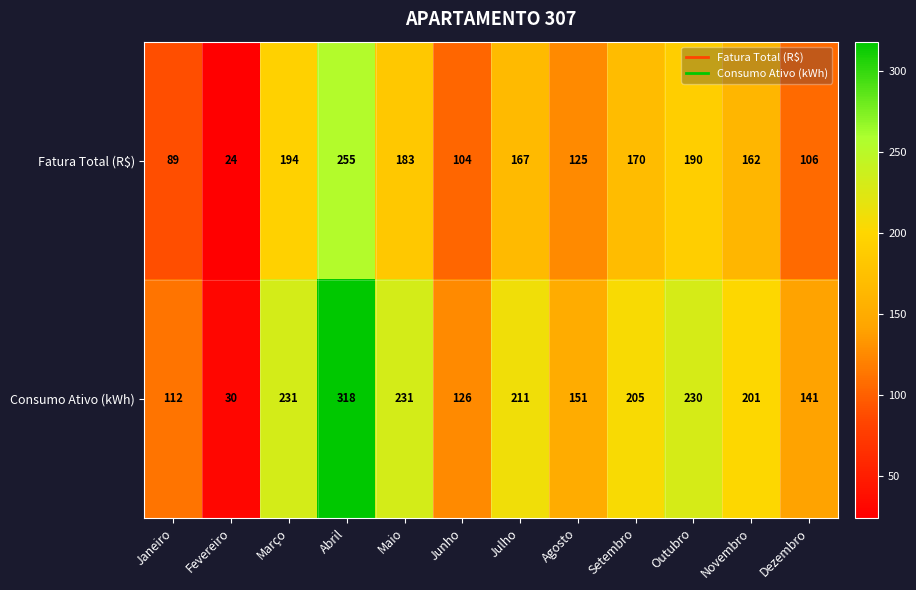

What is the difference between the Consumo Ativo (kWh) values at Janeiro and Setembro?

93